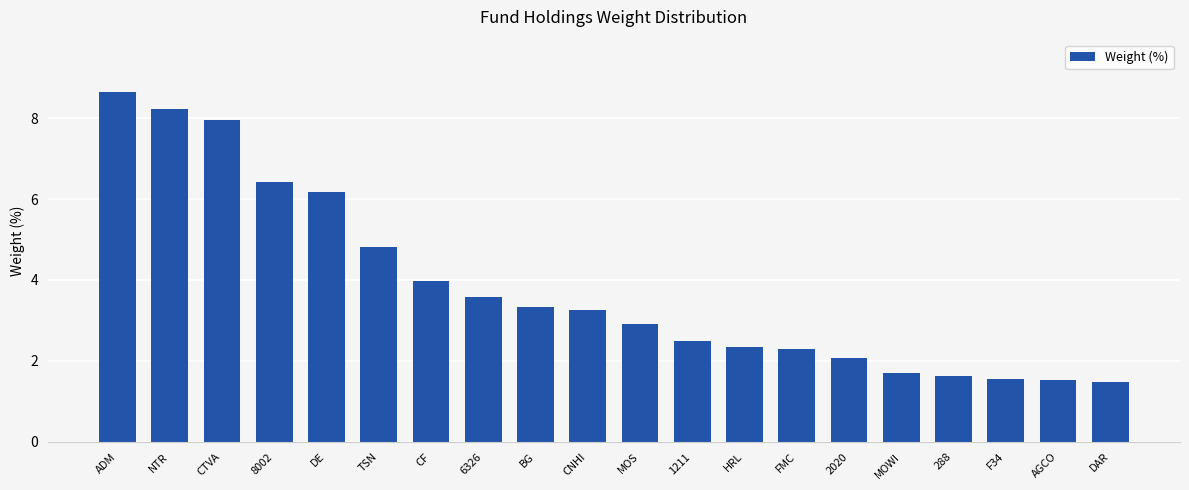

At which label does the data first exceed 3?

ADM